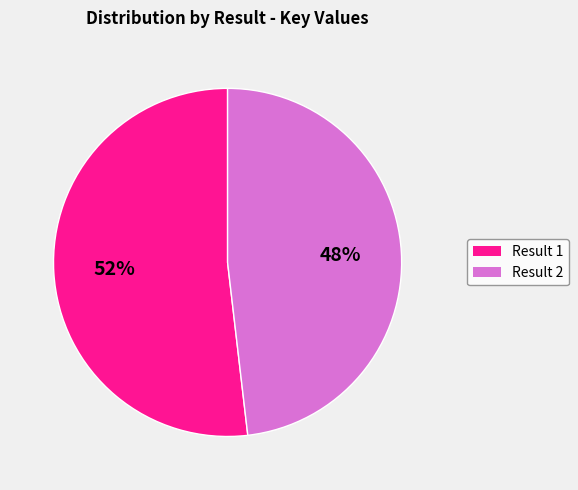

What percentage is the Result 1 slice, to the nearest percent?

52%